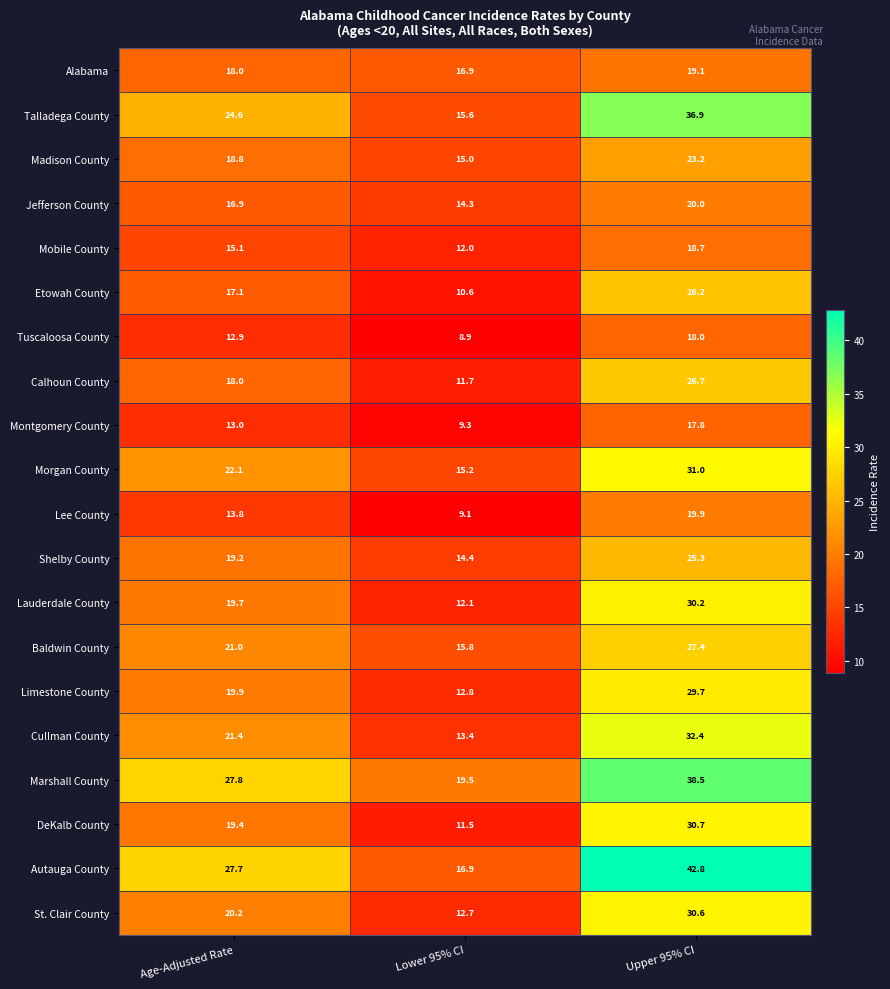

At how many categories does at least one series exceed 26?

2